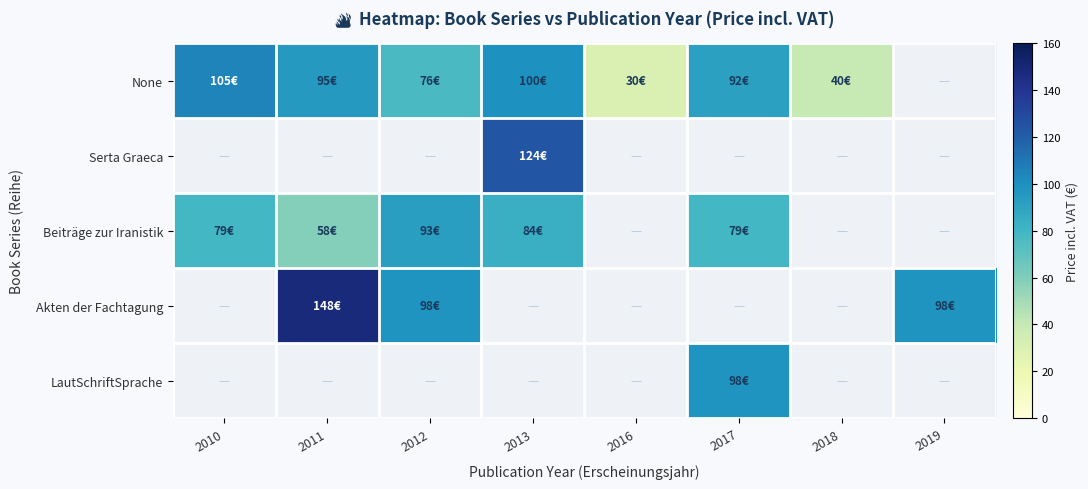

What is the sum of the Beiträge zur Iranistik values at 2011 and 2017?

137.5